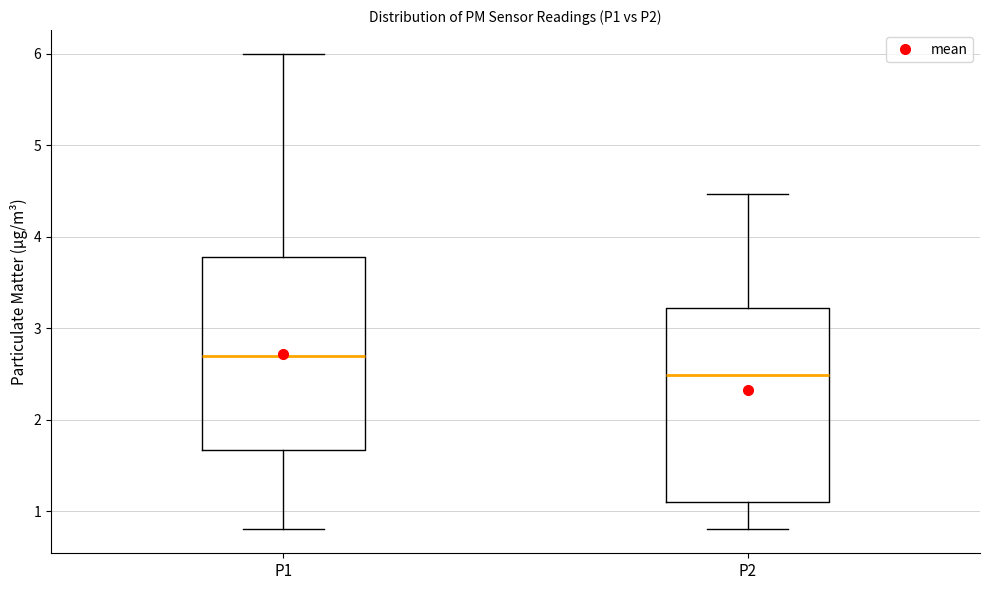

Reading left to right, read every box against the y-axis: the position of its median line, the range the box covers, and the ends of its whiskers. The values are not printed on the chart, so give them approximately, as read against the axis.

P1: median 2.7, box 1.7 to 3.8, whiskers 0.8 to 6.0
P2: median 2.5, box 1.1 to 3.2, whiskers 0.8 to 4.5